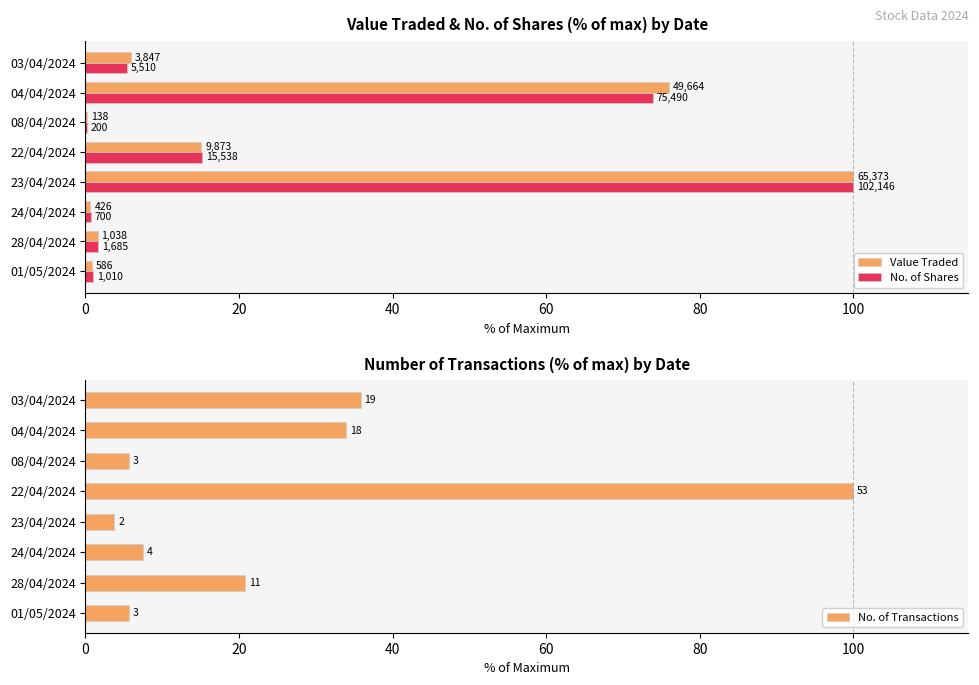

True or false: Value Traded has a value of 15.1 at 22/04/2024.

True